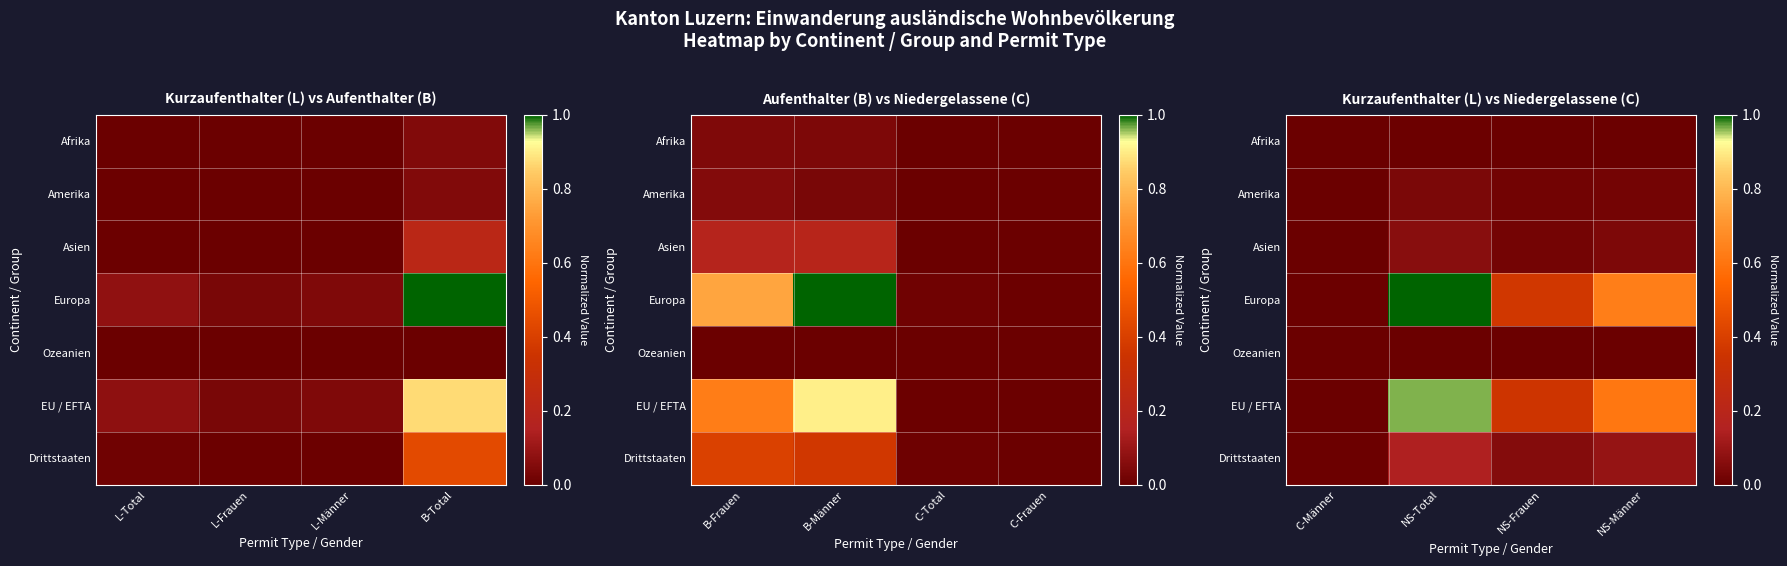

Which series has the widest spread of values?

Europa